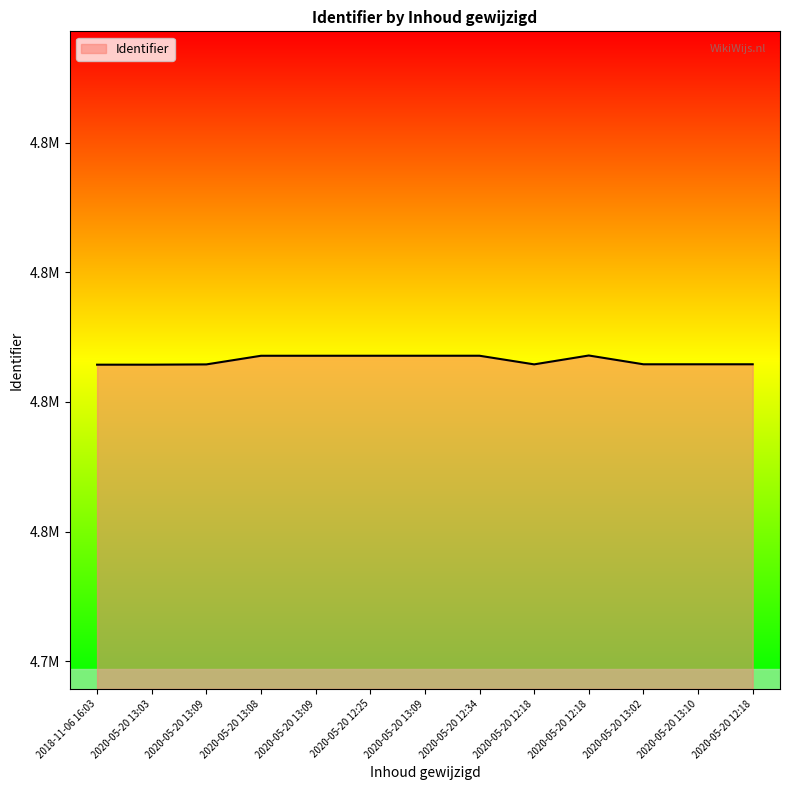

Rank the categories by value from lowest to highest.

2018-11-06 16:03, 2020-05-20 13:03, 2020-05-20 13:09, 2020-05-20 12:18, 2020-05-20 13:02, 2020-05-20 13:10, 2020-05-20 12:18, 2020-05-20 13:08, 2020-05-20 13:09, 2020-05-20 12:25, 2020-05-20 13:09, 2020-05-20 12:34, 2020-05-20 12:18